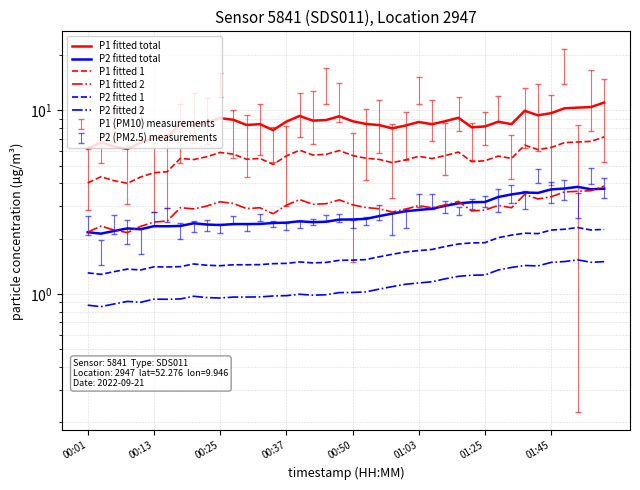

Rank the series at 22 from lowest to highest value.

P2 fitted 2, P2 fitted 1, P2 fitted total, P1 fitted 2, P1 fitted 1, P1 fitted total